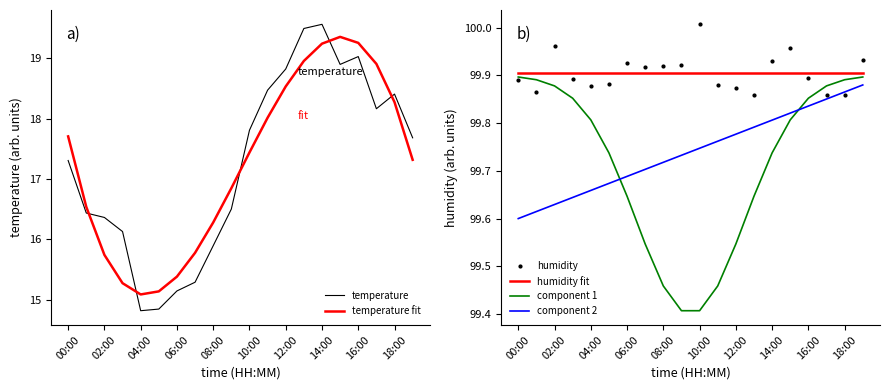

What are all the series names shown in the legend?

temperature, temperature fit, humidity fit, component 1, component 2, humidity